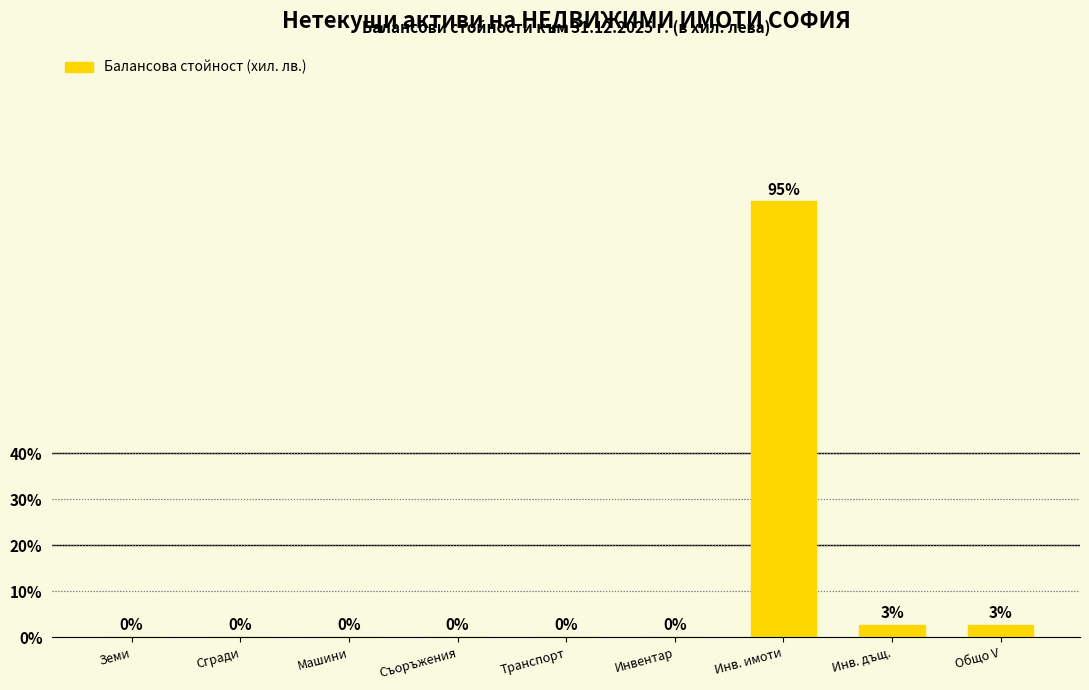

The chart shows a value of 0.0 at Инвентар. True or false?

True